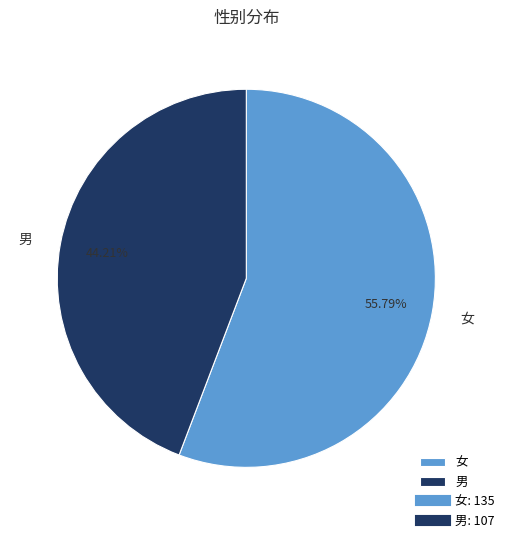

Is it true that 男 is 52% of the pie?

False